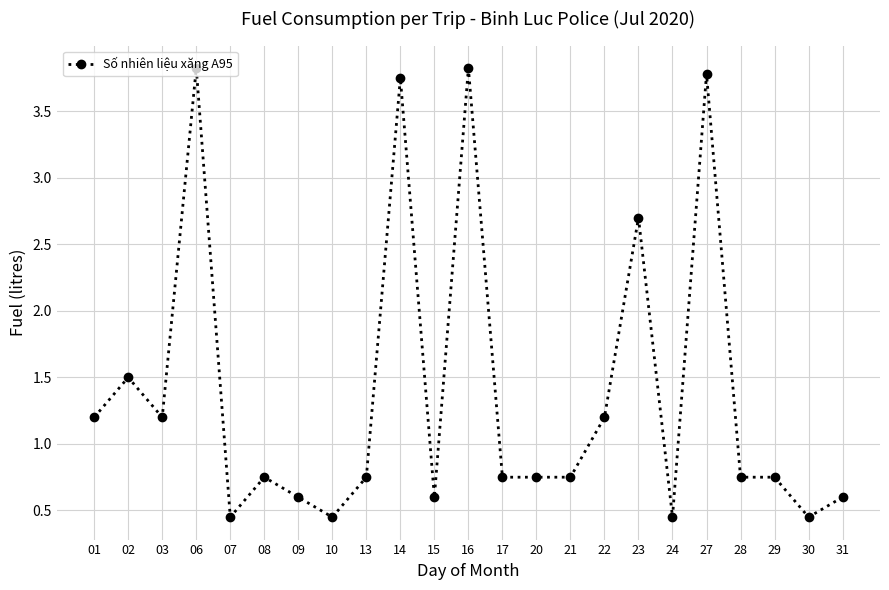

What is the value of the 2nd point from the left?

1.5